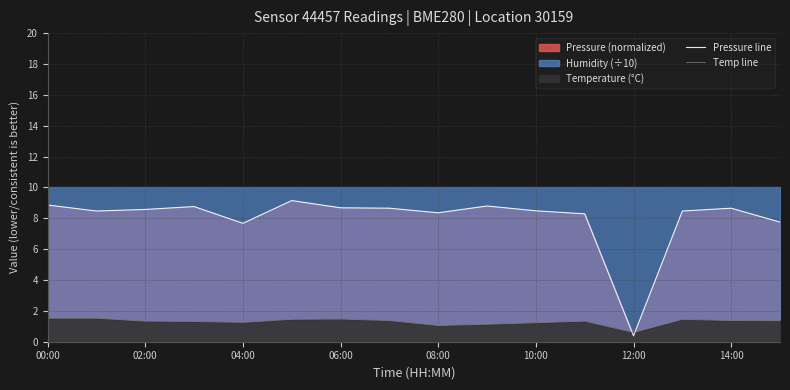

What is the smallest value displayed?

0.4